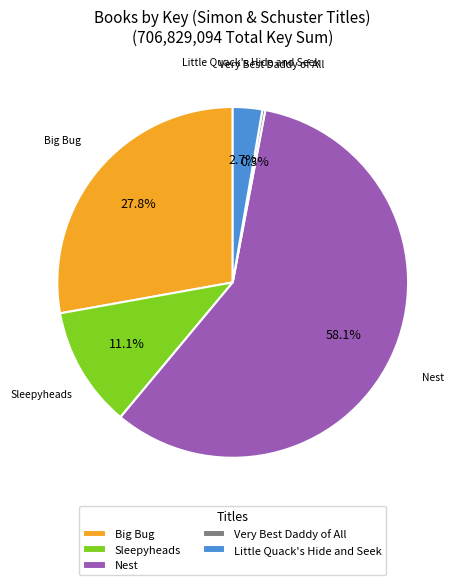

To the nearest percent, what is the difference between the Little Quack's Hide and Seek and Big Bug slice percentages?

25%